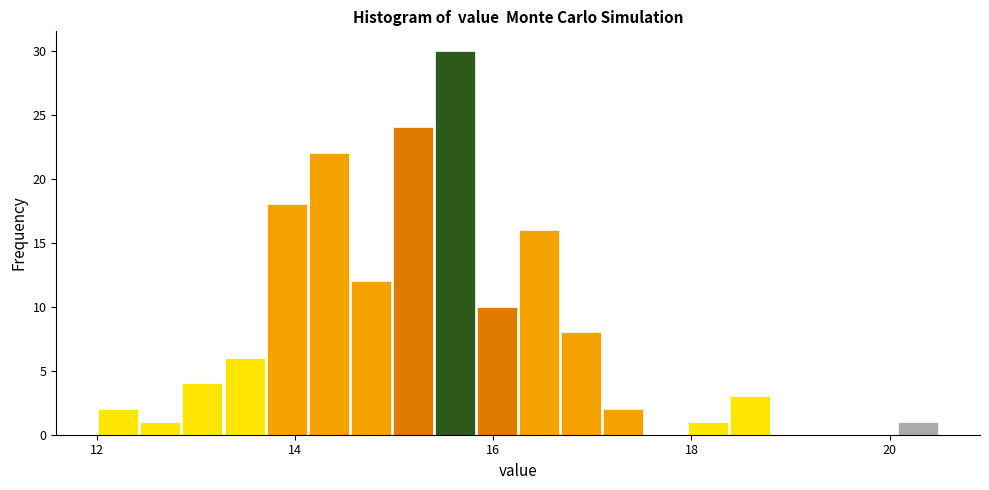

Read against the x-axis, roughly where is the centre of the tallest bar?

15.6